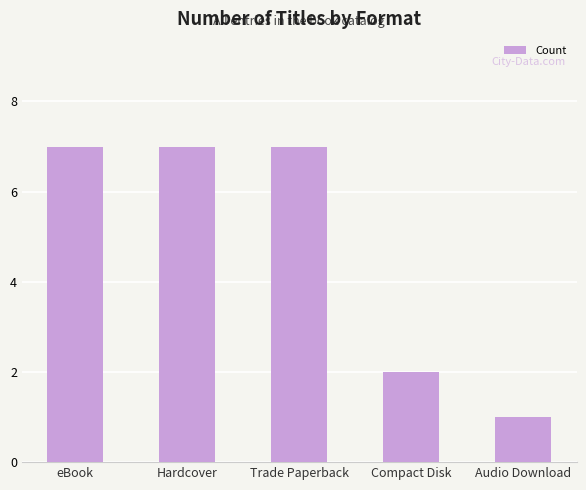

What is the greatest value displayed?

7